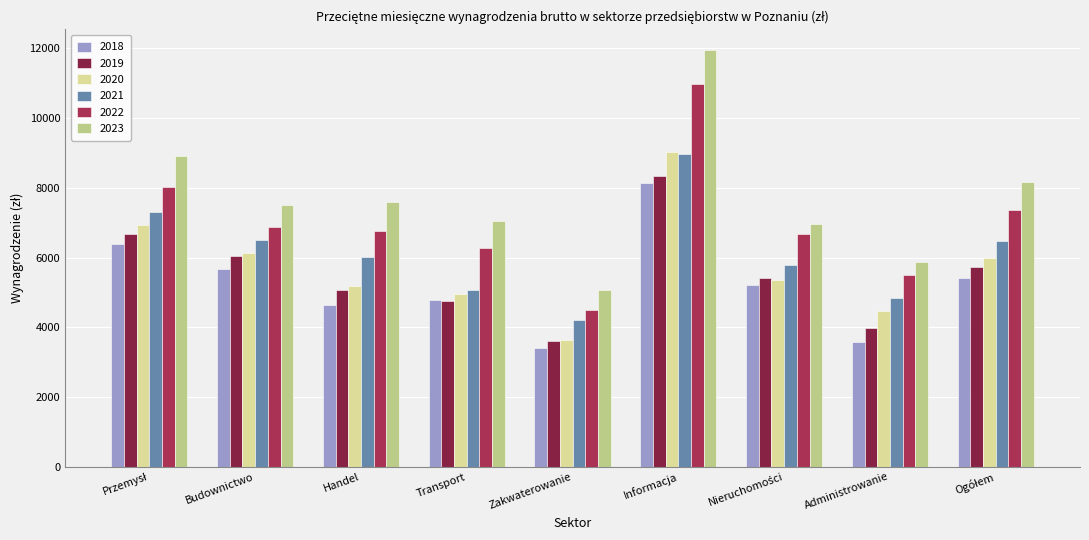

The 2023 series shows 5085.7 at Budownictwo. True or false?

False